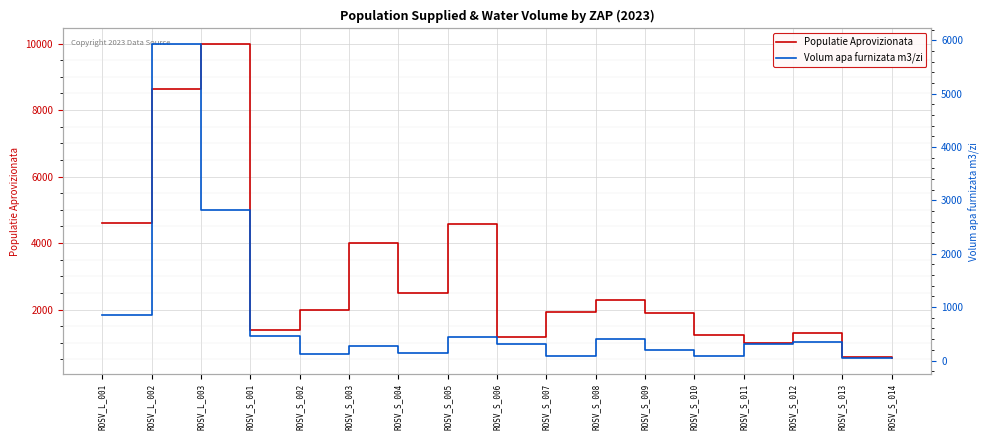

What is the label of the 7th point from the right?

ROSV_S_008